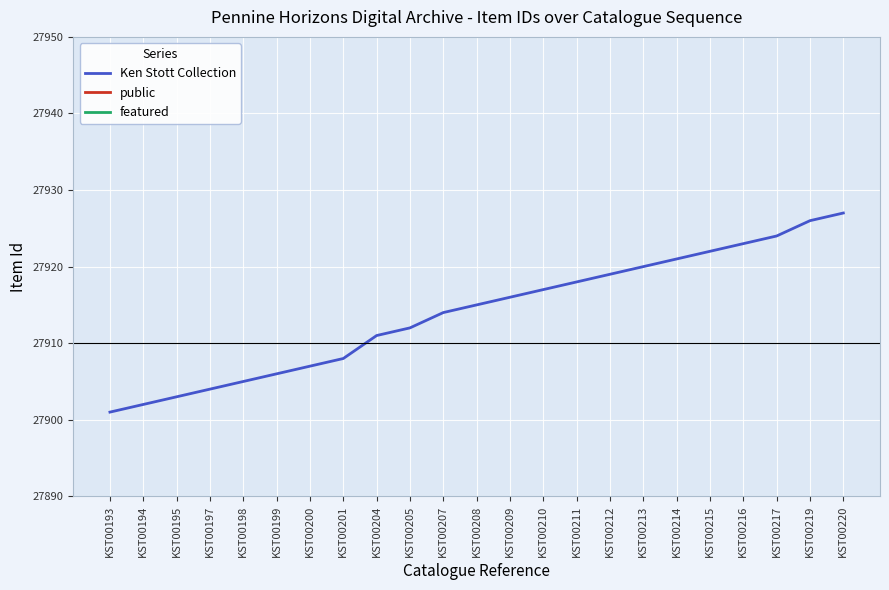

True or false: public and Ken Stott Collection cross at least once.

False